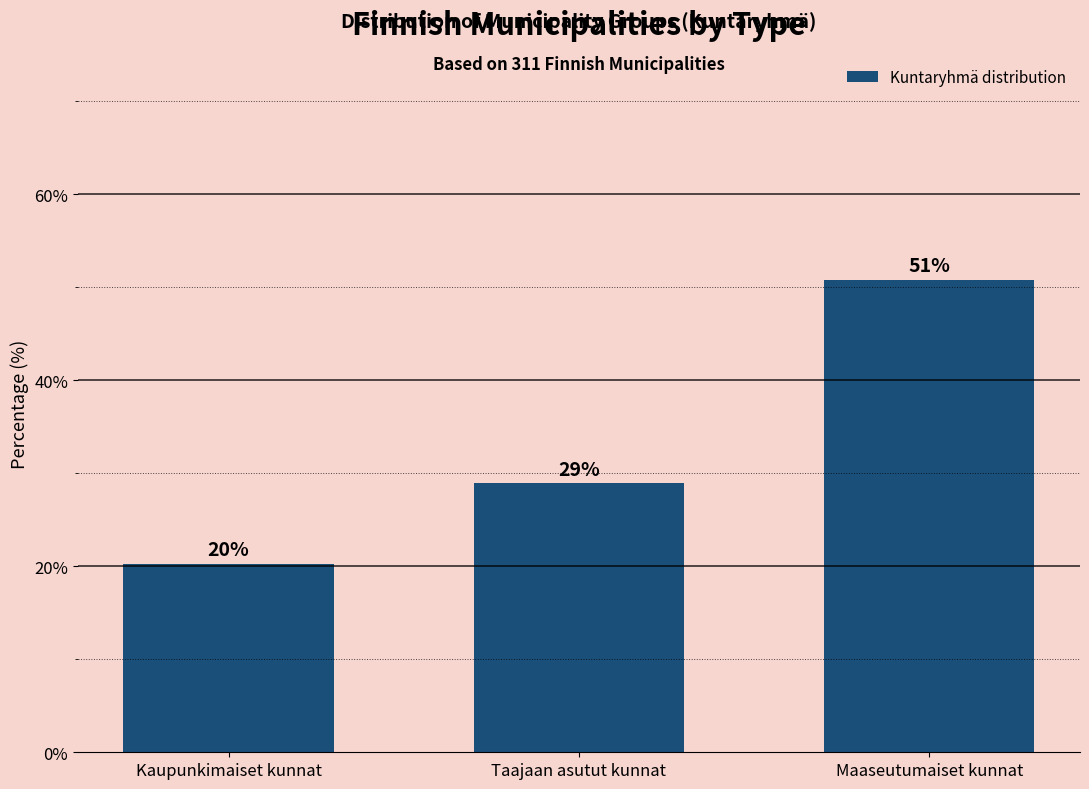

What is the value of the 3rd bar from the left?

50.8